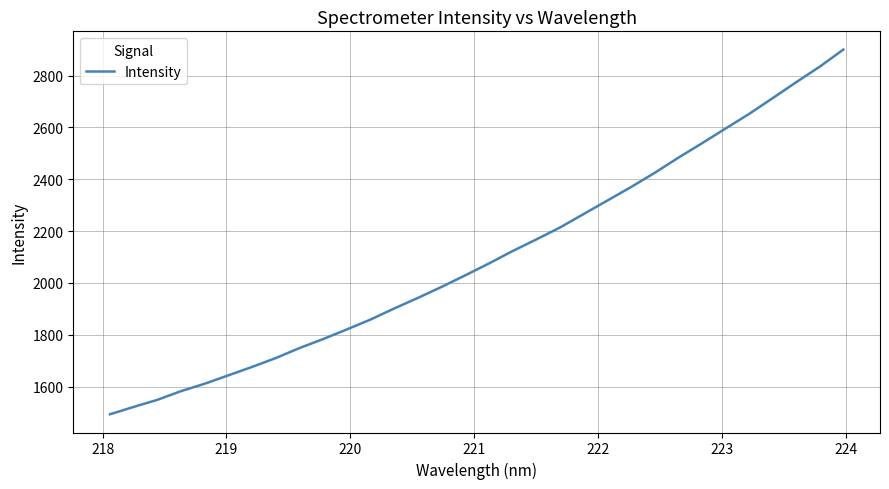

What is the greatest value displayed?

2900.3